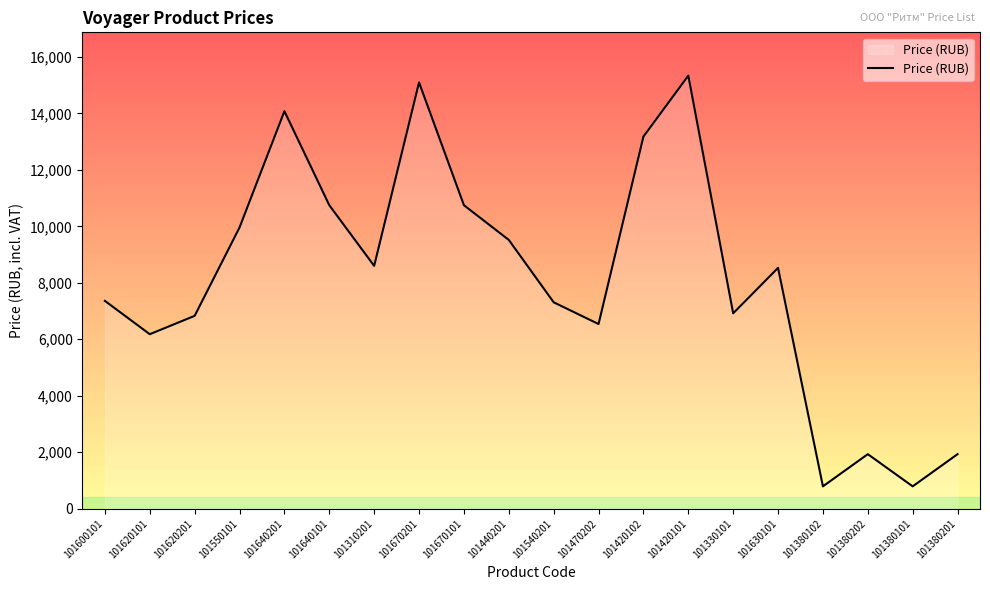

What is the smallest value displayed?

790